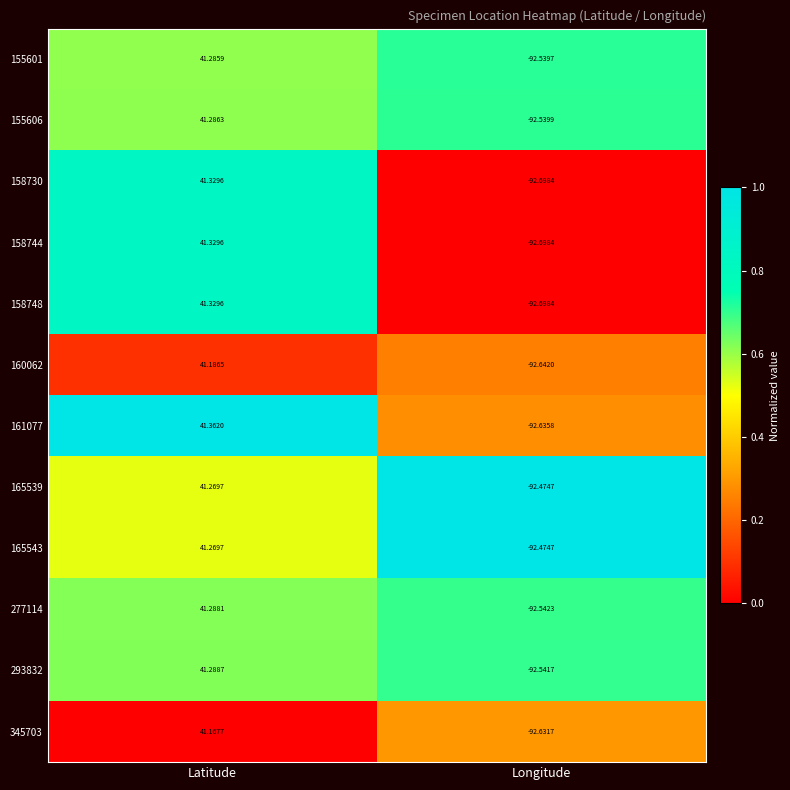

At which category does the chart reach its peak across all series?

Latitude